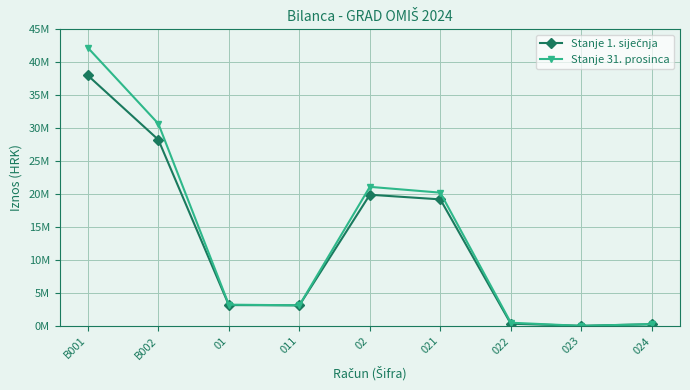

Which category has the lowest value in the Stanje 1. siječnja series?

023